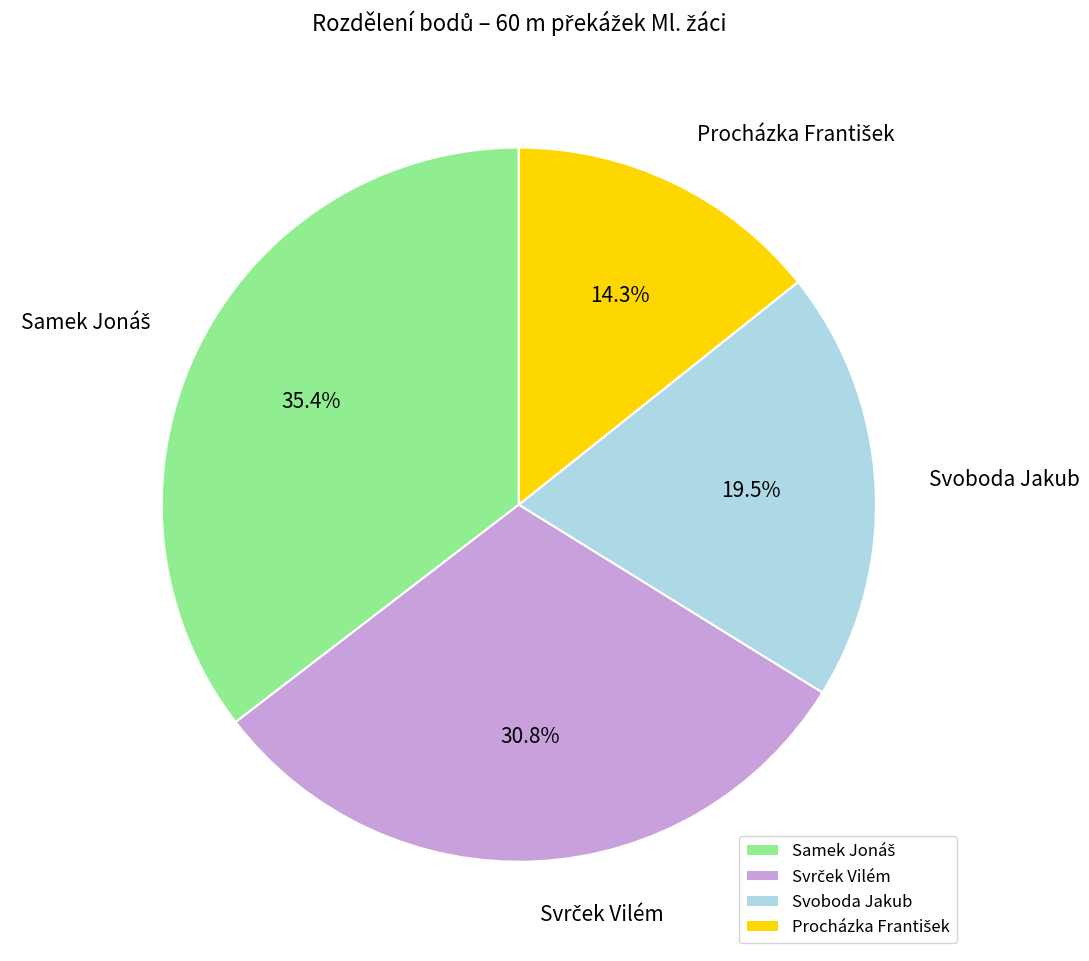

Does Svoboda Jakub account for over 50% of the chart?

No